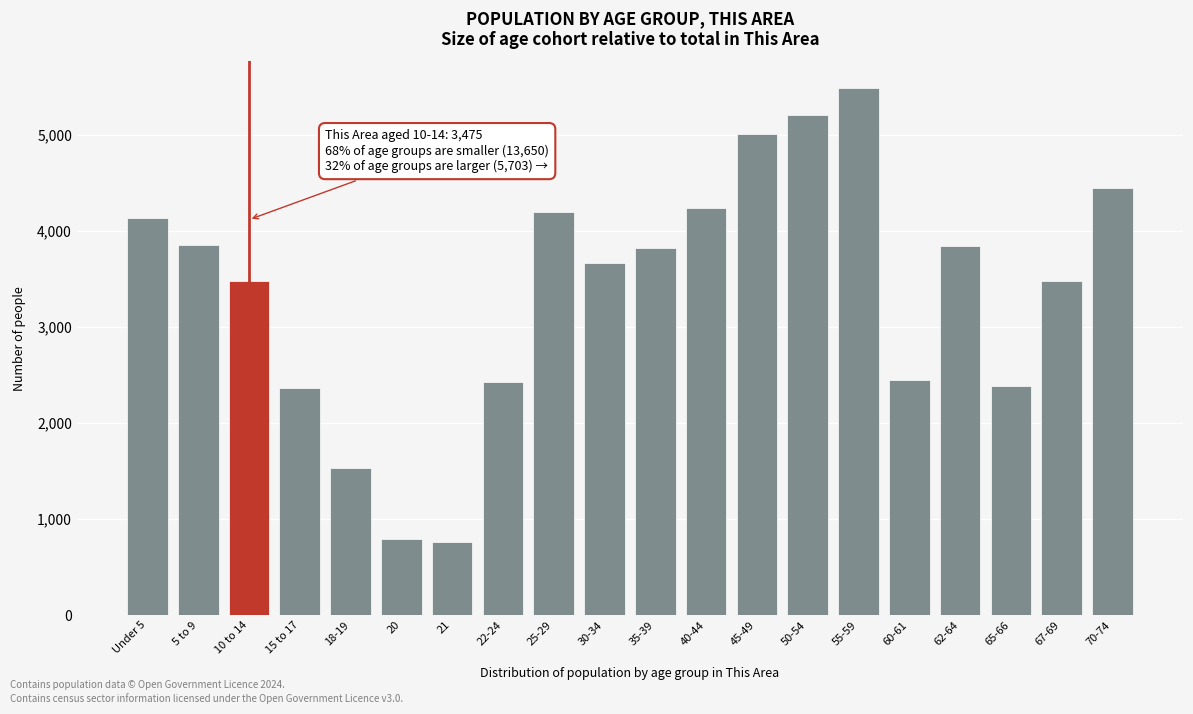

What is the label of the 19th bar from the left?

67-69